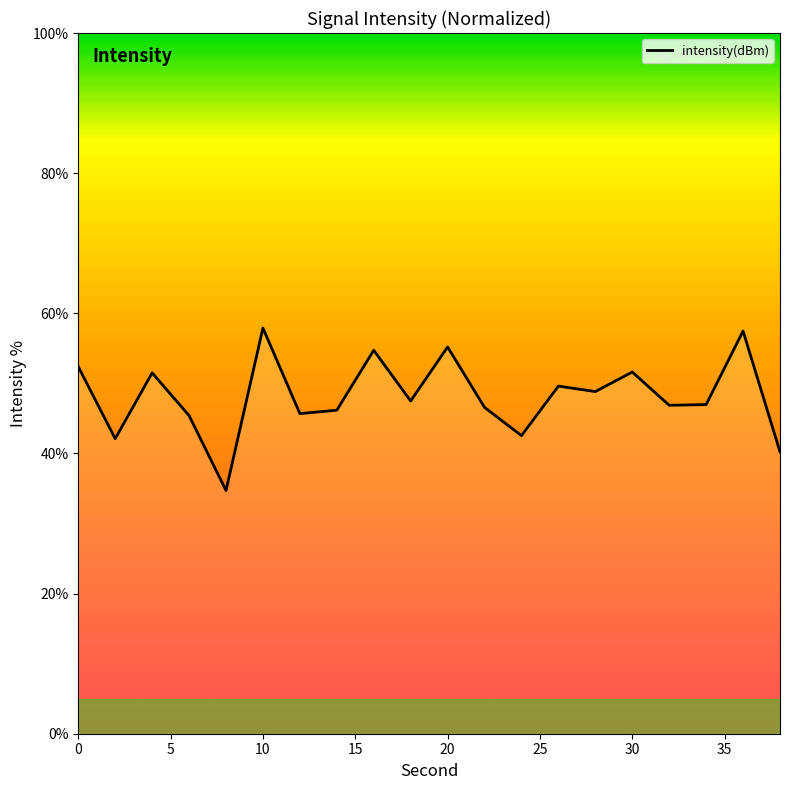

Is this an area chart (filled region under the line)?

No